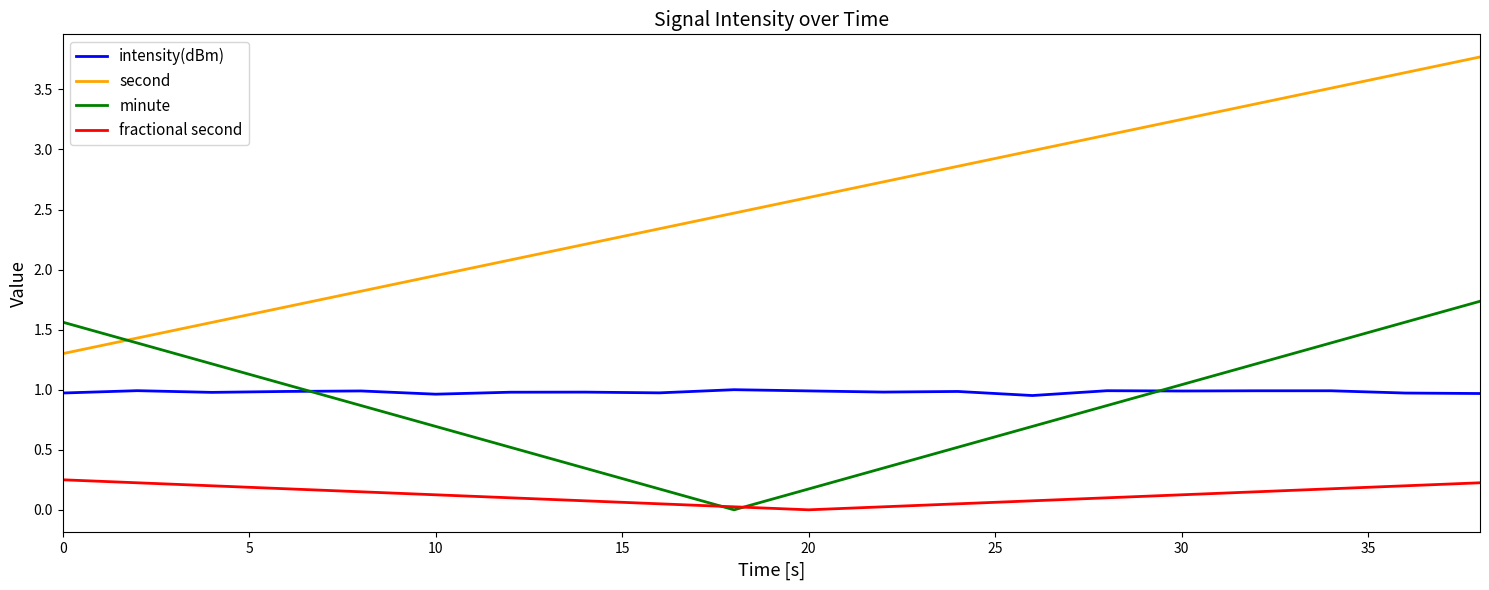

Which series has the largest range (max minus min)?

second